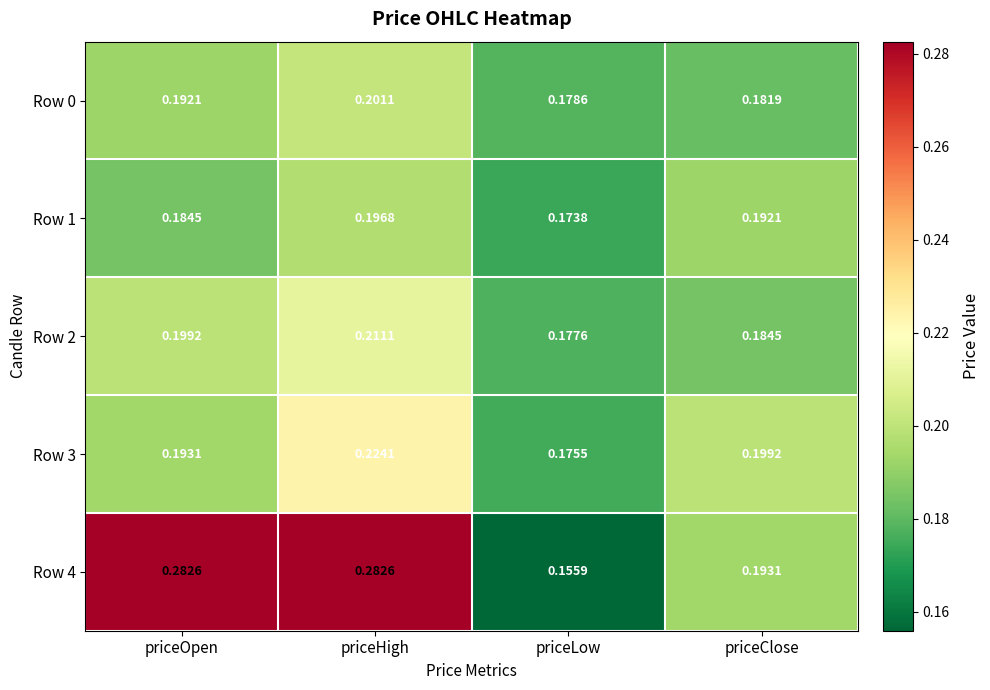

Rank the series at priceLow from lowest to highest value.

Row 4, Row 1, Row 3, Row 2, Row 0